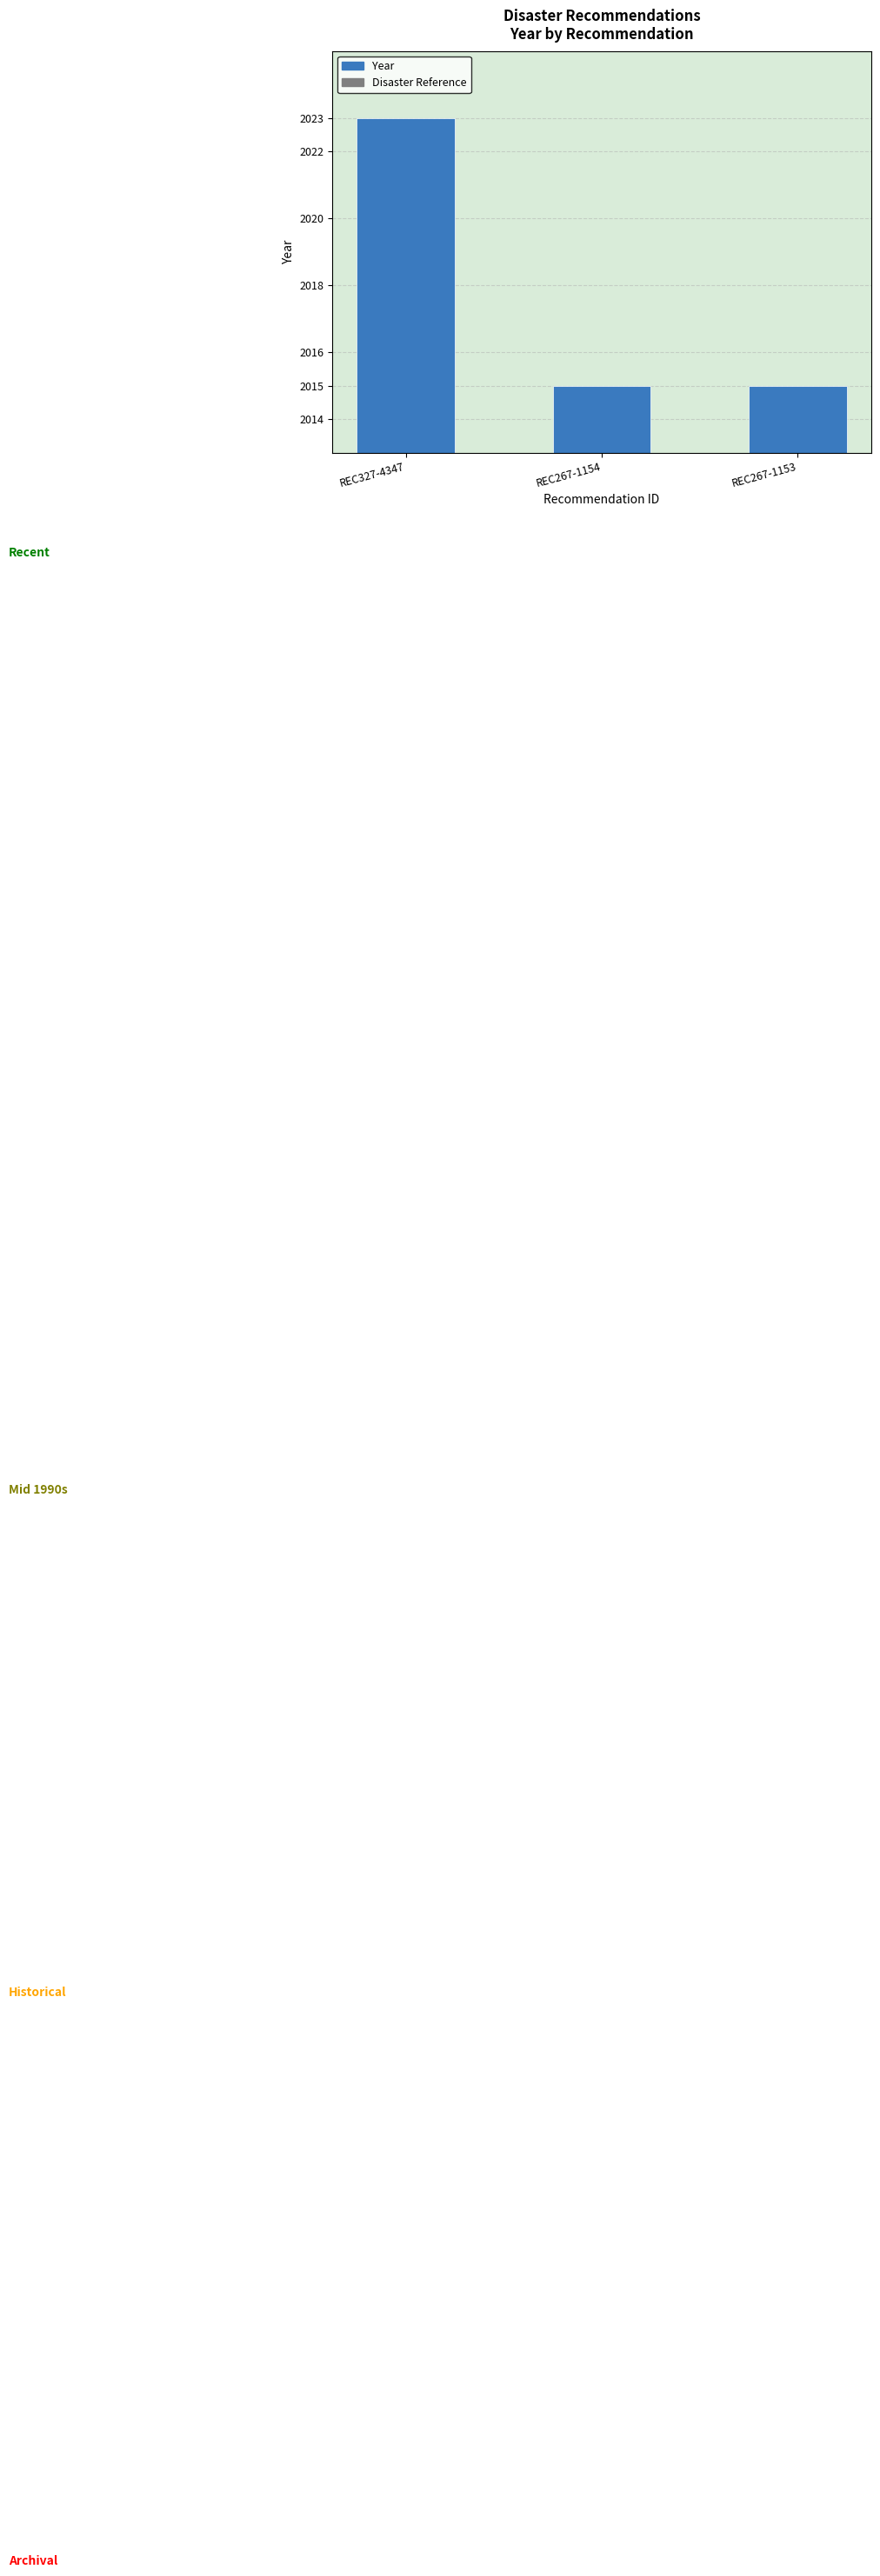

Reading right to left, transcribe all the data shown in this chart.

2015	2015	2023